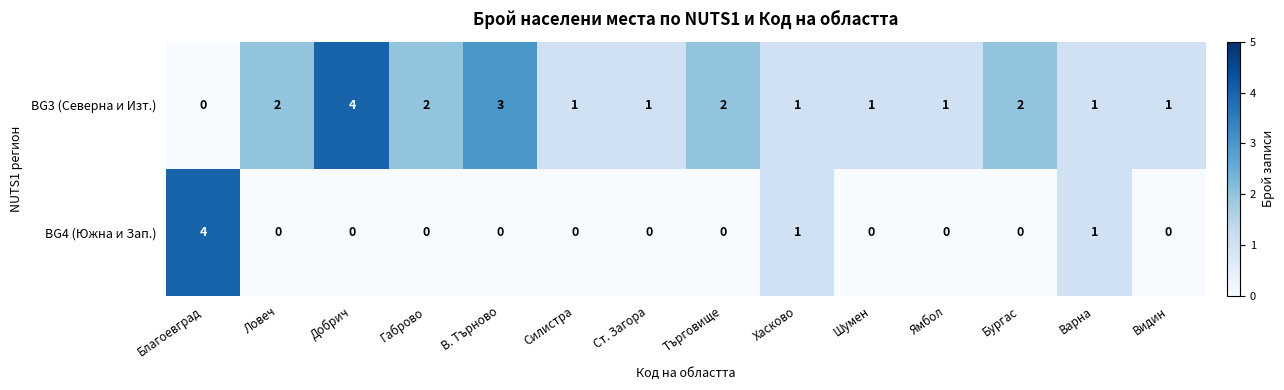

At which label does BG3 (Северна и Изт.) first exceed 1?

Ловеч